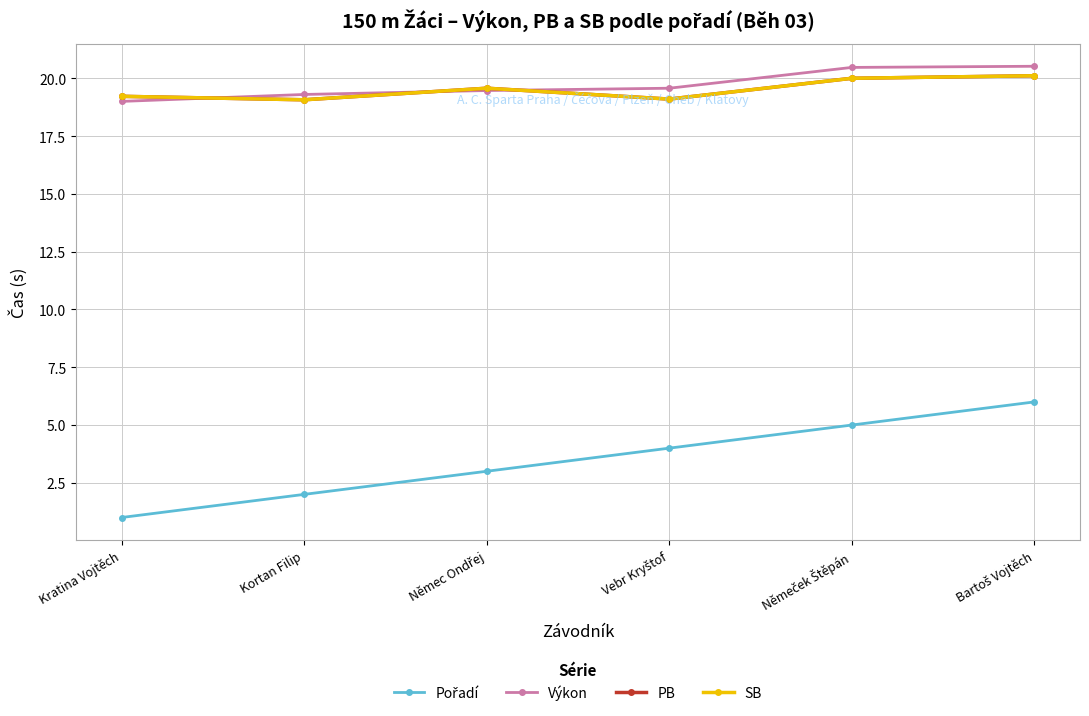

How many lines are shown in the chart?

4